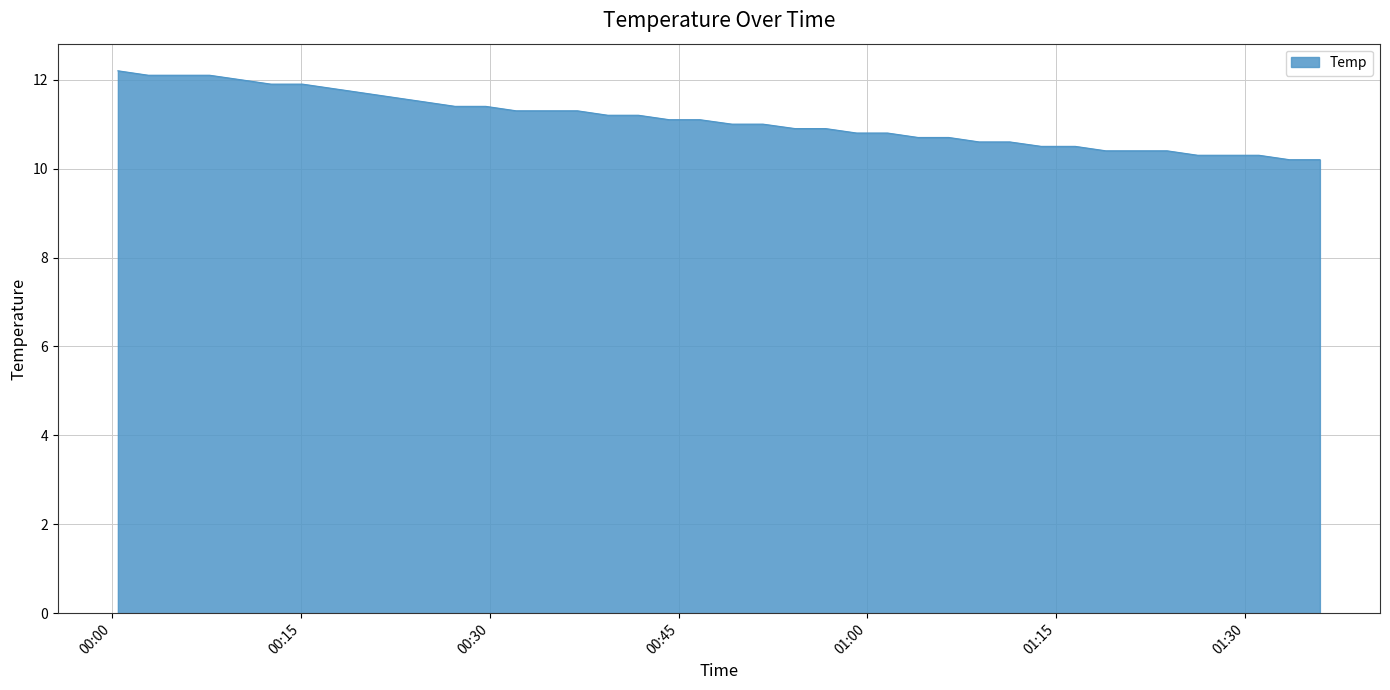

What is the minimum value shown in the chart?

10.2